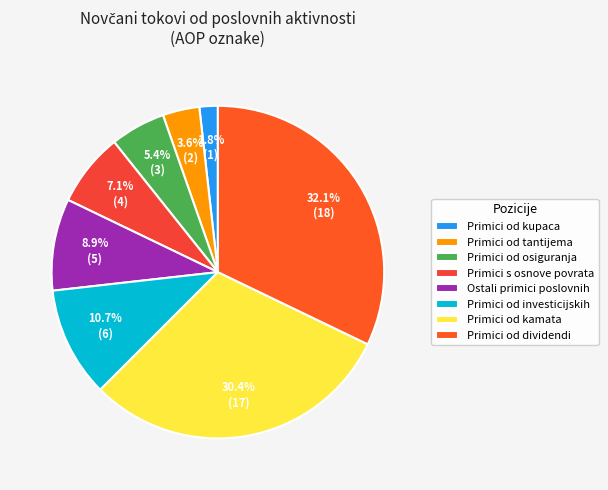

To the nearest percent, what is the difference between the largest and smallest slice percentages?

30%